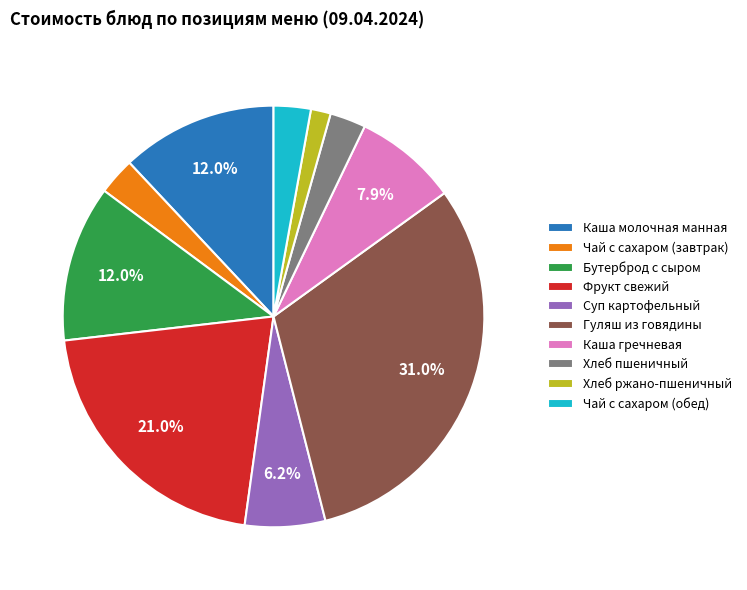

What percentage do Гуляш из говядины and Каша гречневая together represent?

38.9%